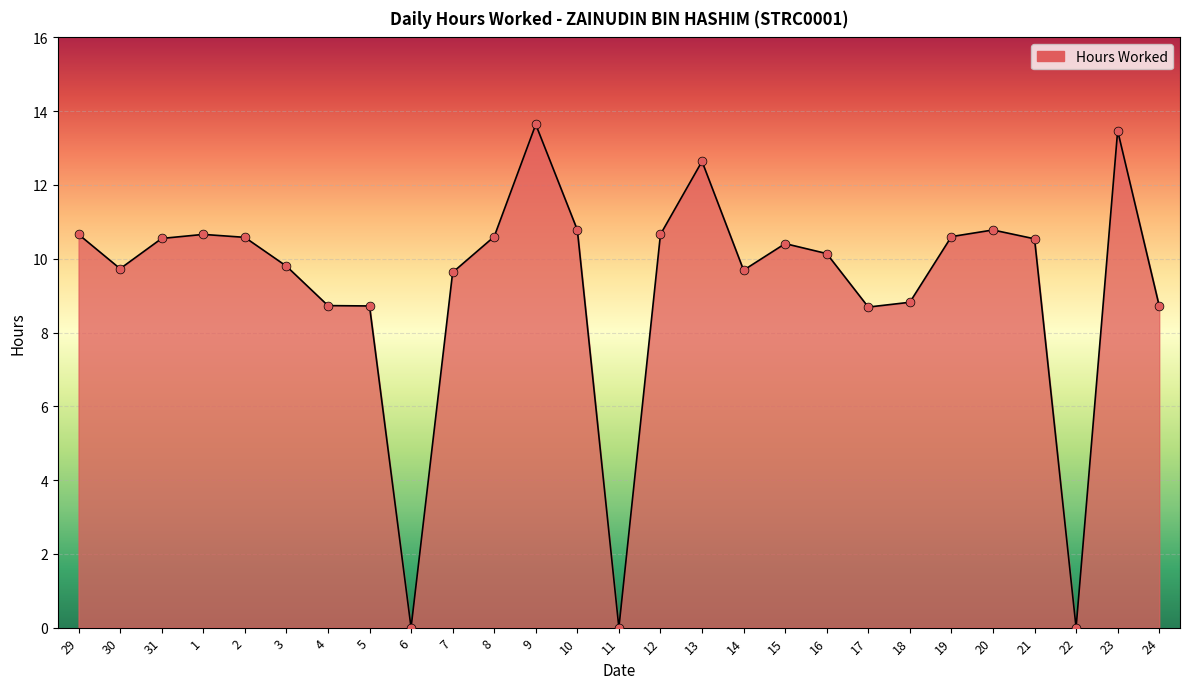

Which has a higher value, 3 or 10?

10